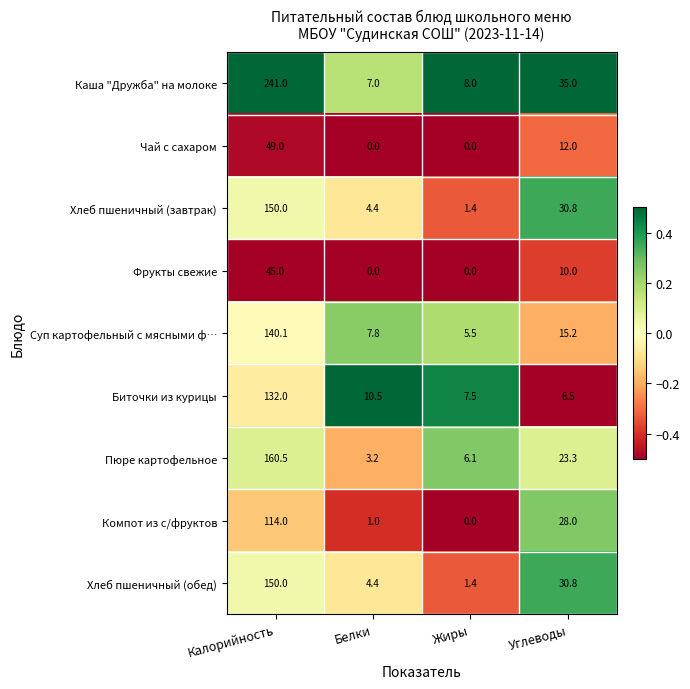

List the labels in order of Суп картофельный с мясными ф… value, largest first.

Калорийность, Углеводы, Белки, Жиры